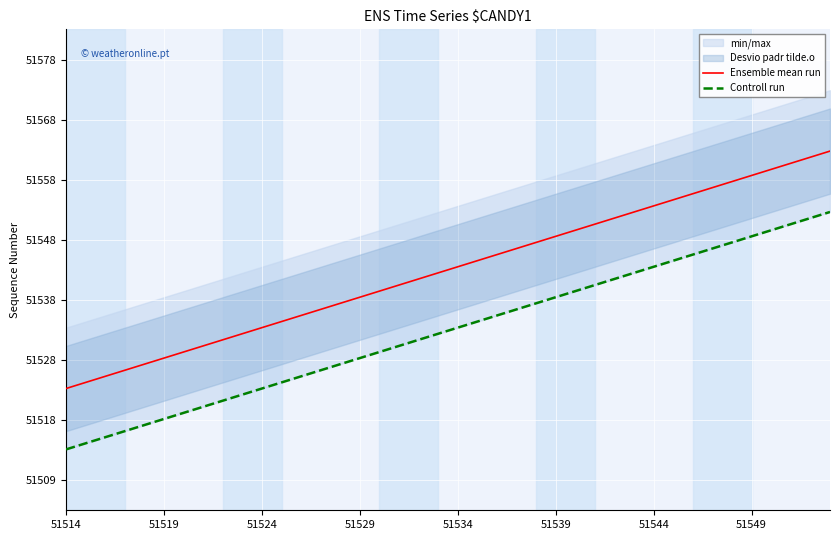

What is the highest value of the Ensemble mean run series?

51563